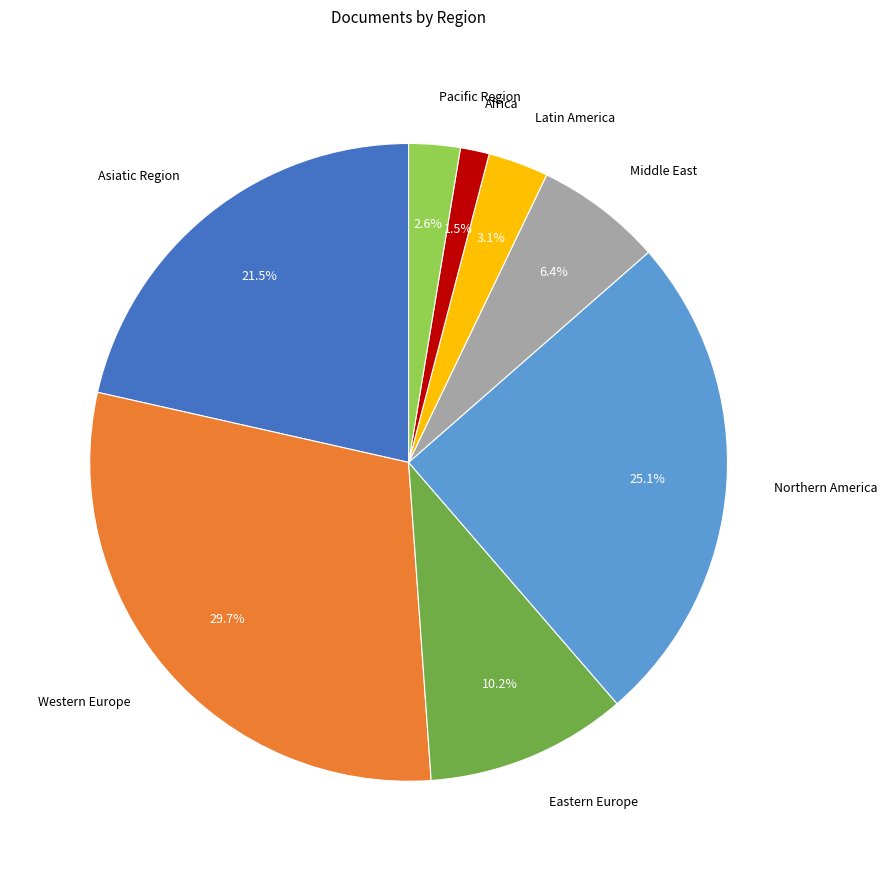

Which category has the smallest portion of the pie?

Africa